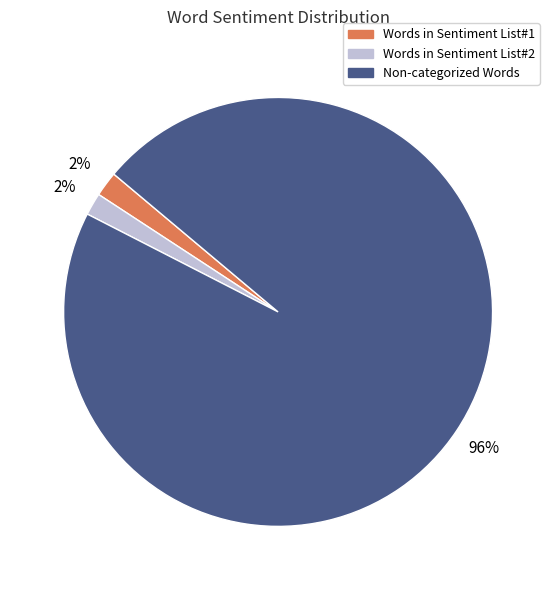

To the nearest percent, what is the combined percentage of Words in Sentiment List#1 and Non-categorized Words?

98%